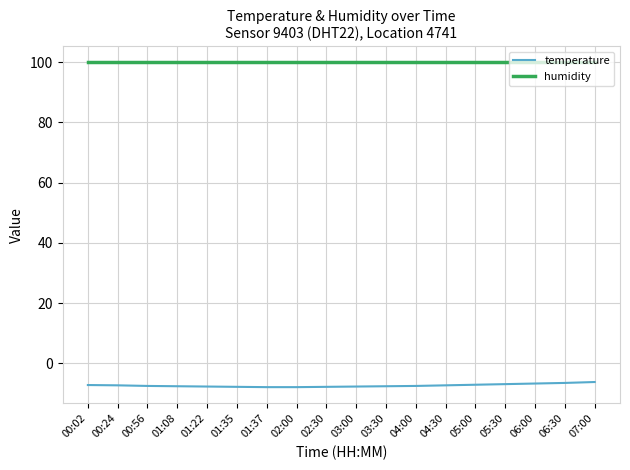

True or false: humidity and temperature intersect in this chart.

False